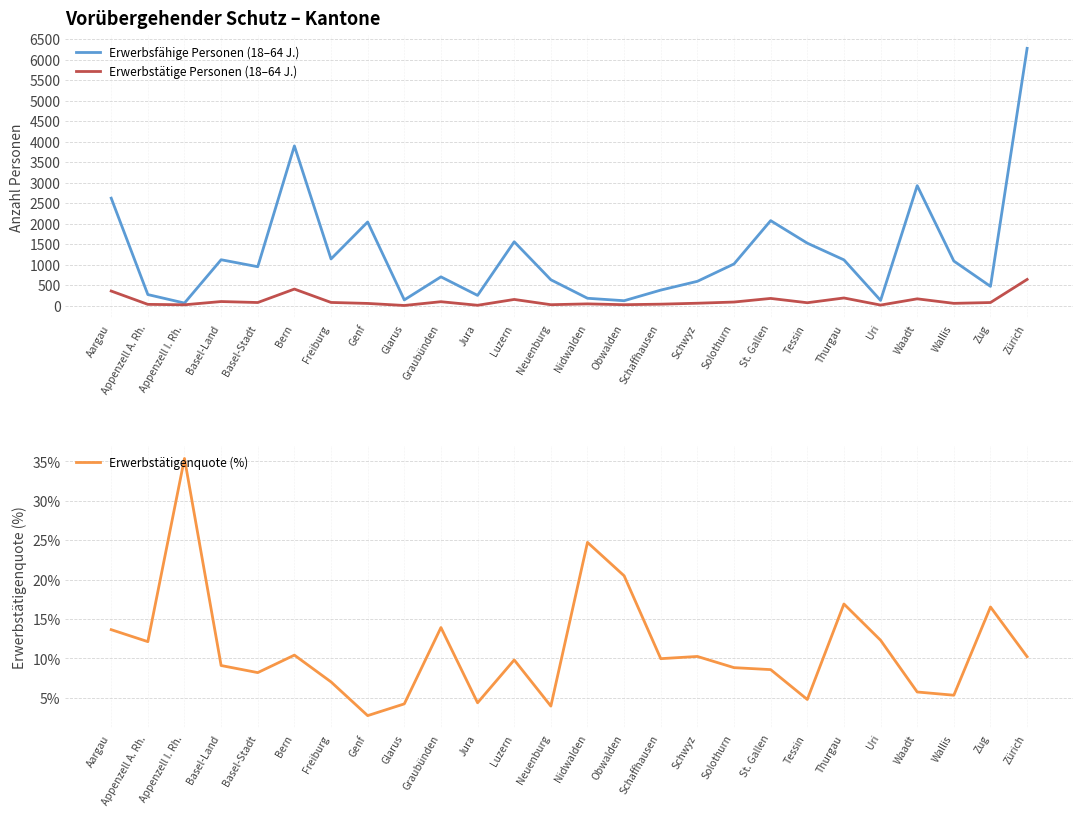

How many lines are shown in the chart?

3